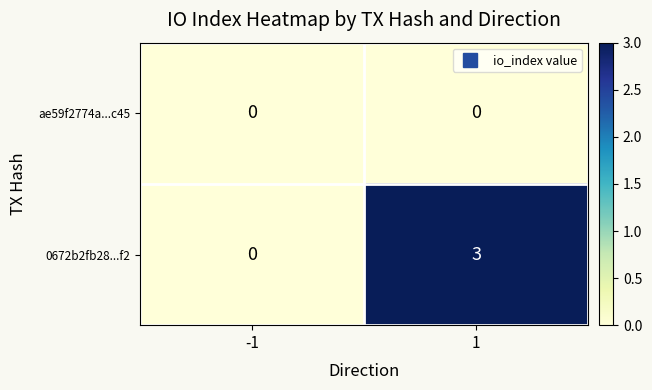

Is it true that ae59f2774a...c45 equals 0 at 1?

True